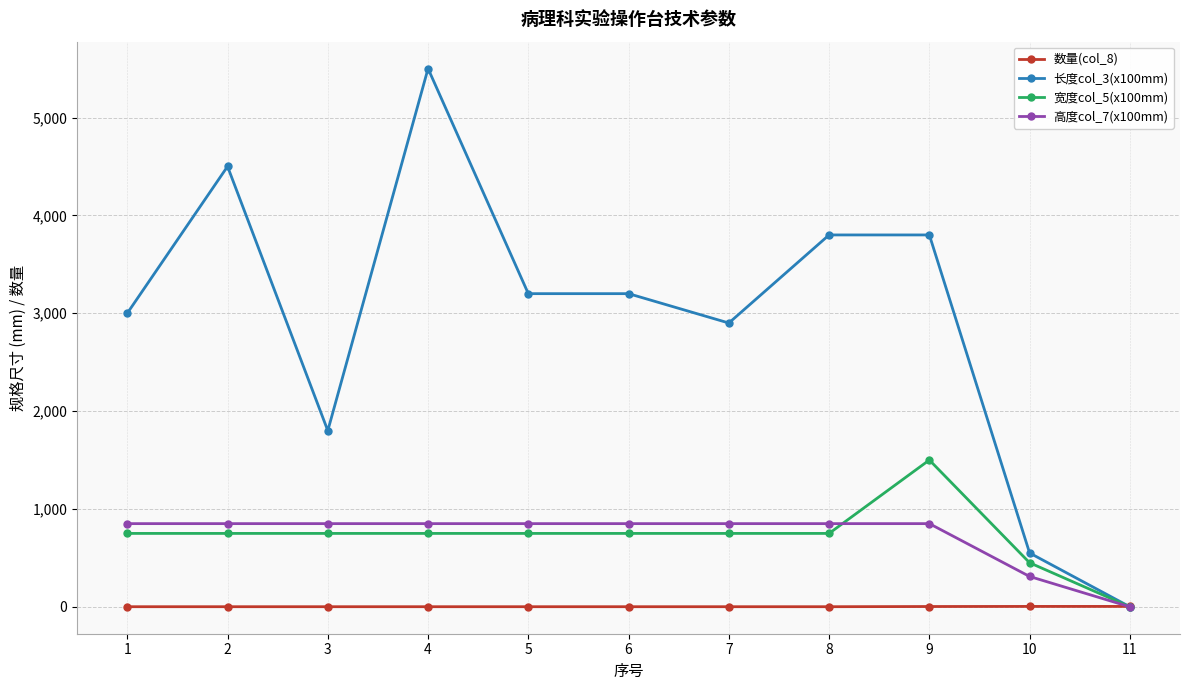

Which series has the largest total across all categories?

长度col_3(x100mm)